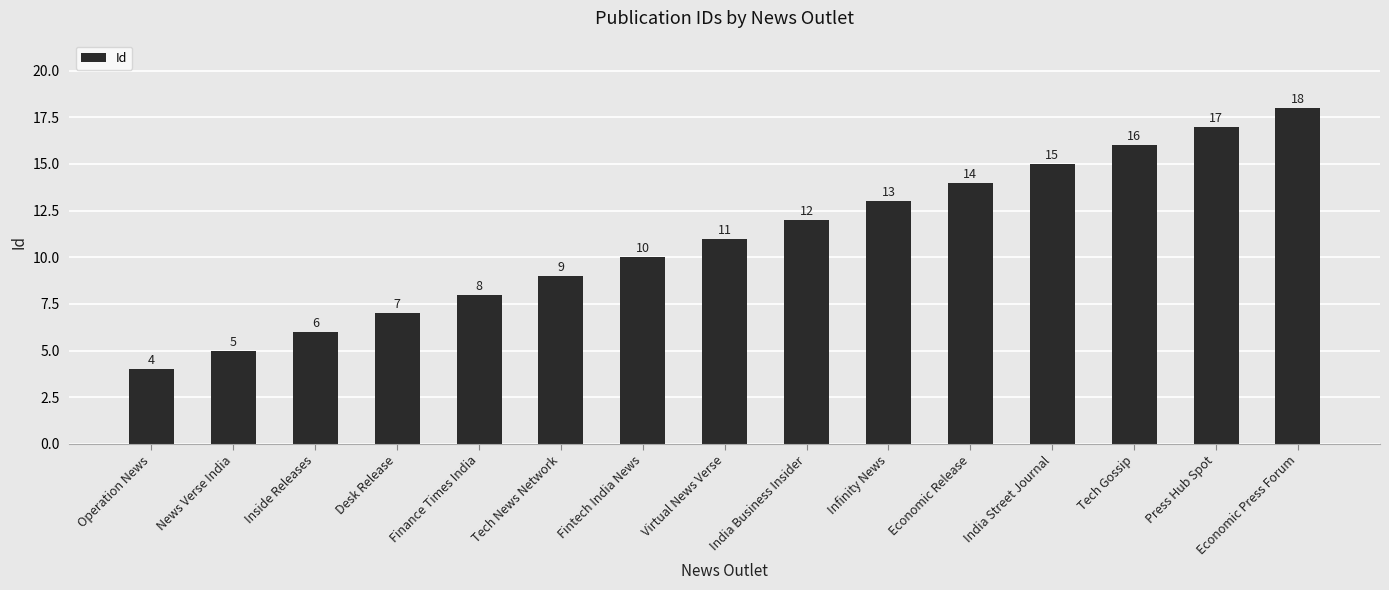

What is the value of the 3rd bar from the left?

6